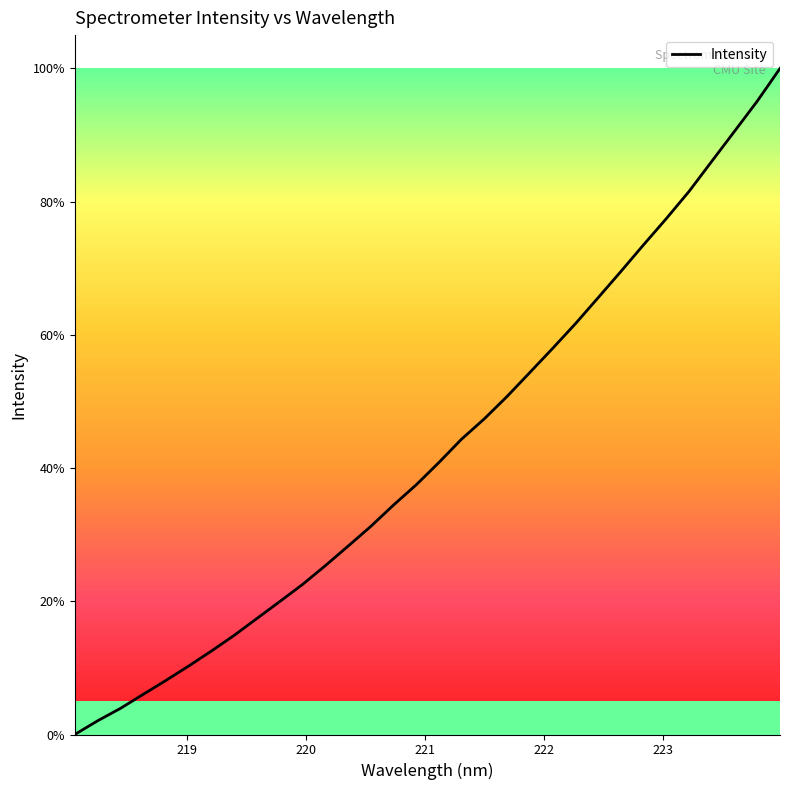

What is the greatest value displayed?

100.0